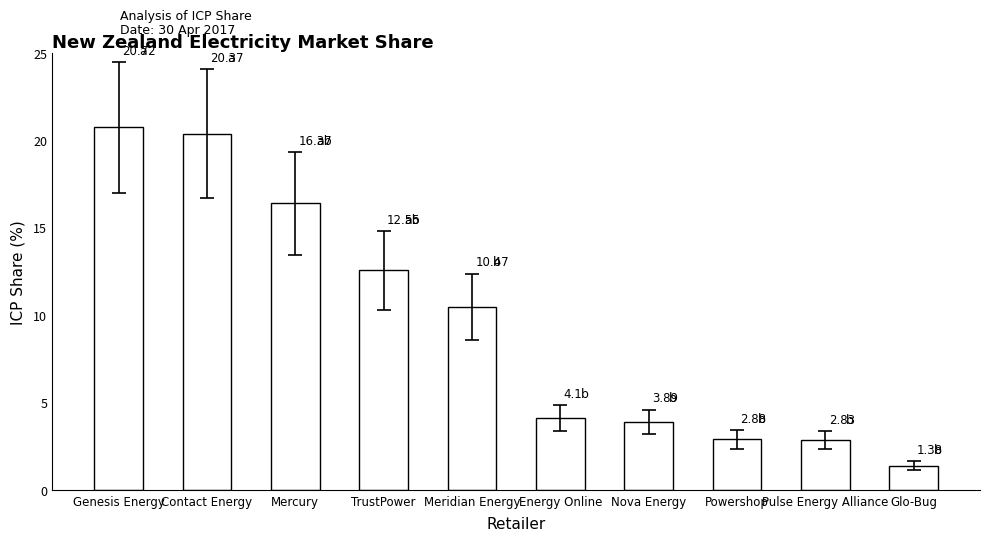

At which label is the value closest to 11?

Meridian Energy